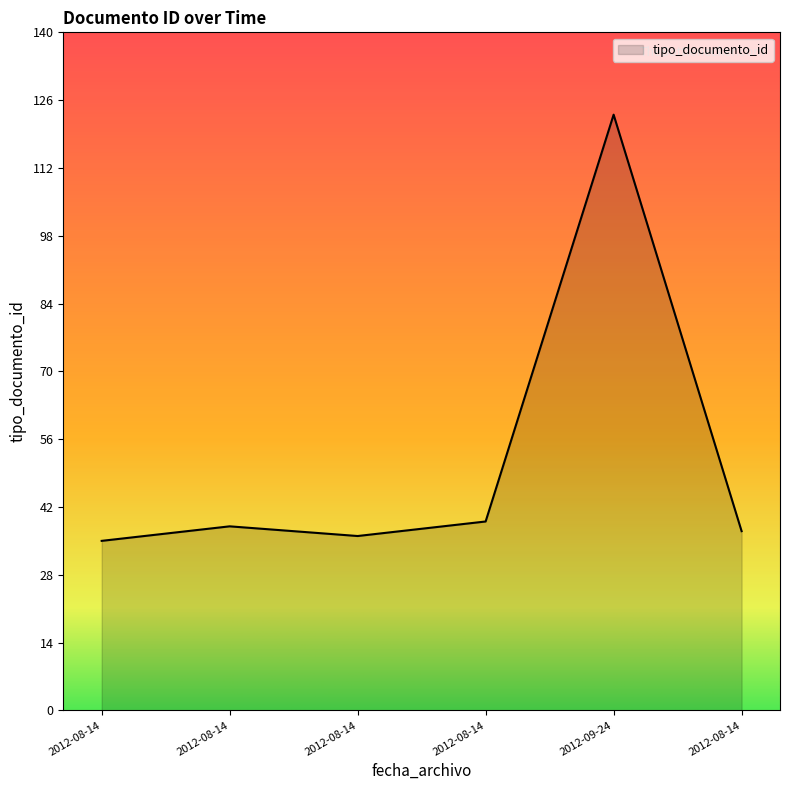

How many lines are shown in the chart?

1